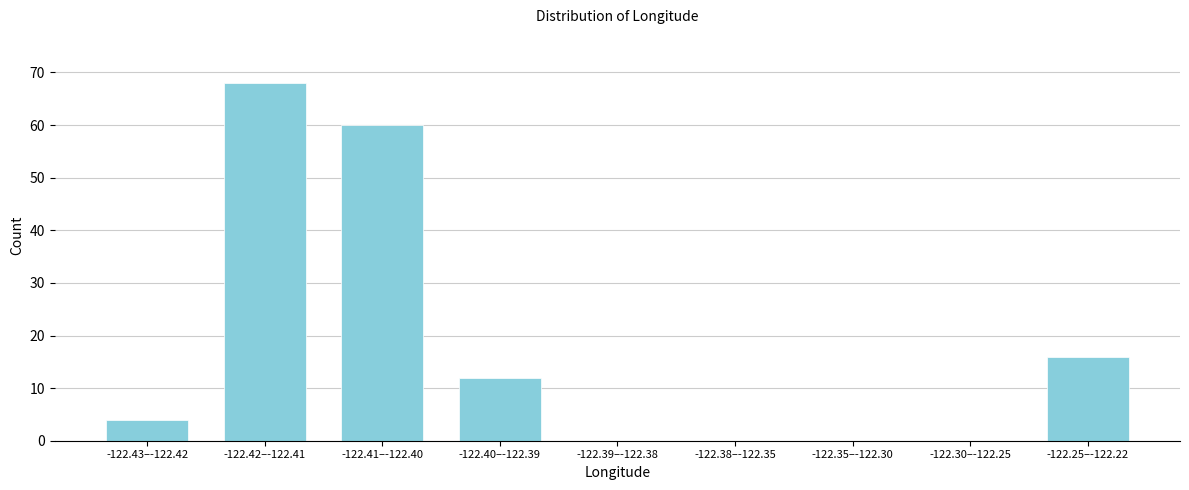

Reading left to right, what are all the values shown in this chart?

-122.43–-122.42=4	-122.42–-122.41=68	-122.41–-122.40=60	-122.40–-122.39=12	-122.39–-122.38=0	-122.38–-122.35=0	-122.35–-122.30=0	-122.30–-122.25=0	-122.25–-122.22=16